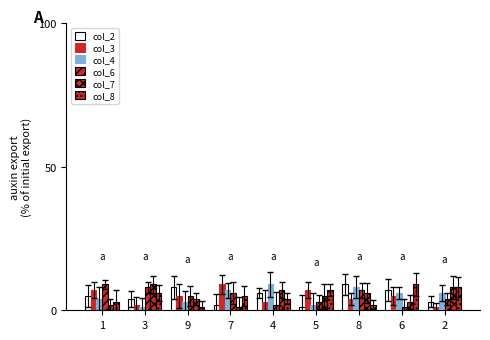

Rank the categories by col_6 value from highest to lowest.

1, 3, 8, 7, 9, 2, 5, 4, 6